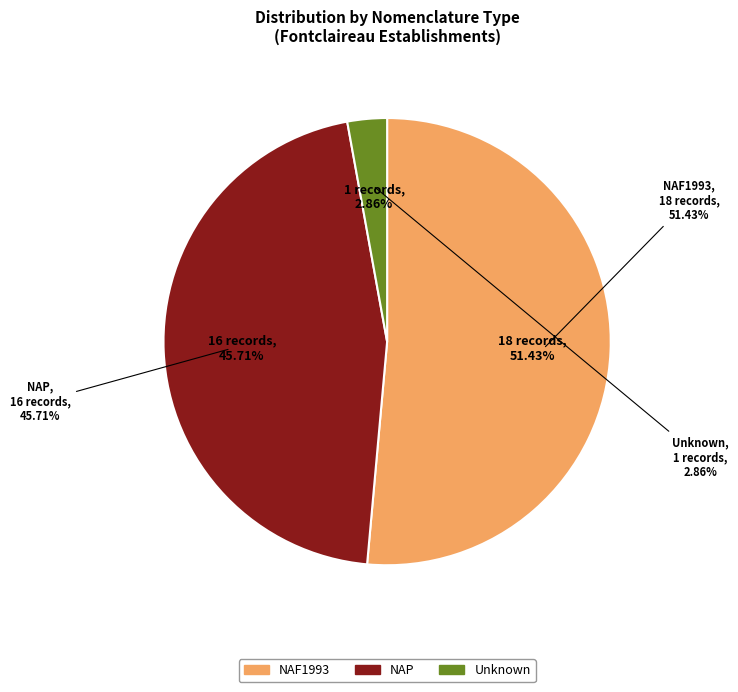

What percentage is the NAF1993 slice, to the nearest percent?

51%